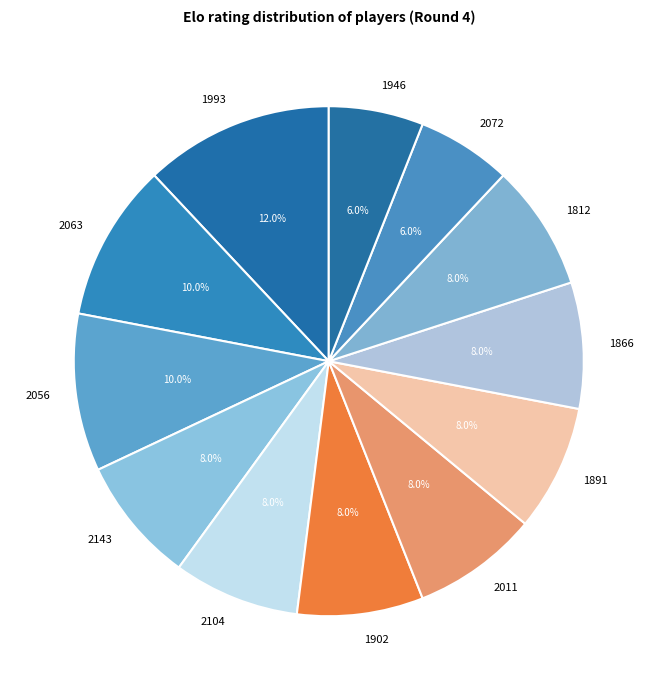

Is 1812 the majority of the pie?

No